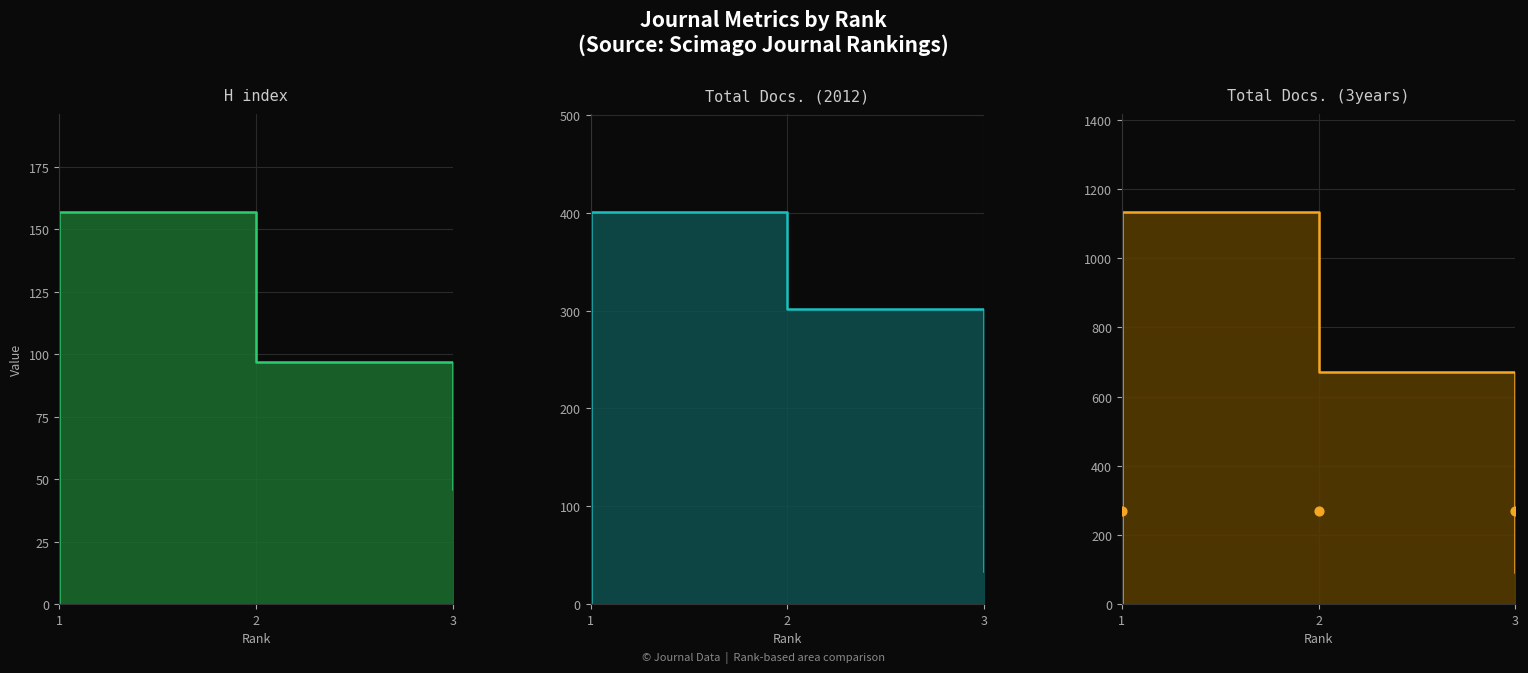

What are all the series names shown in the legend?

H index, Total Docs. (2012), Total Docs. (3years)